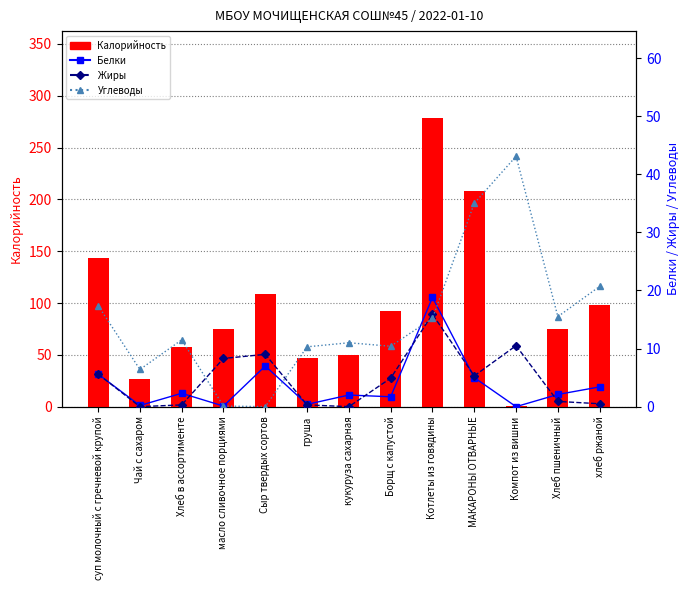

Rank the series at МАКАРОНЫ ОТВАРНЫЕ from highest to lowest value.

Калорийность, Углеводы, Жиры, Белки